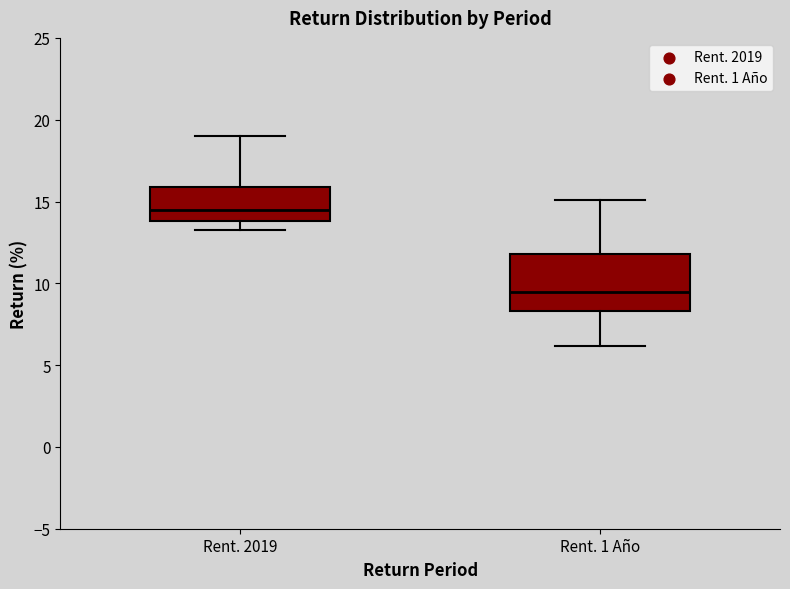

Reading left to right, read every box against the y-axis: the position of its median line, the range the box covers, and the ends of its whiskers. The values are not printed on the chart, so give them approximately, as read against the axis.

Rent. 2019: median 14.5, box 14.0 to 16.0, whiskers 13.5 to 19.0
Rent. 1 Año: median 9.5, box 8.5 to 12.0, whiskers 6.0 to 15.0